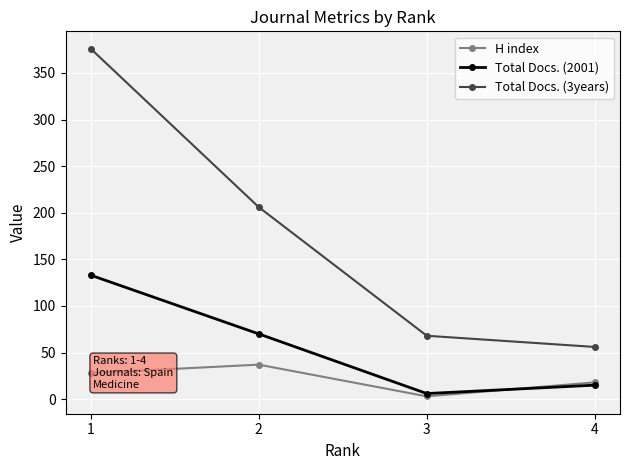

True or false: Total Docs. (3years) and H index intersect in this chart.

False